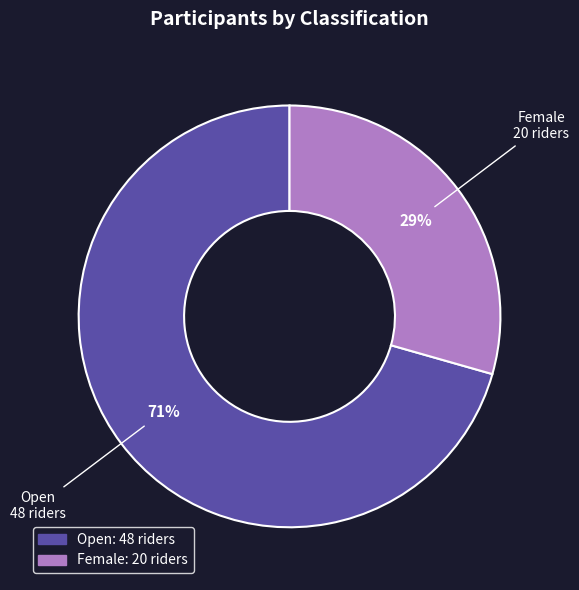

Is it true that Female is 29% of the pie?

True